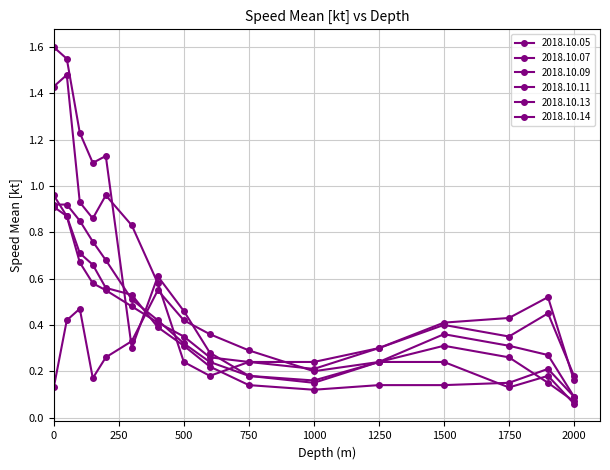

Is this an area chart (filled region under the line)?

No